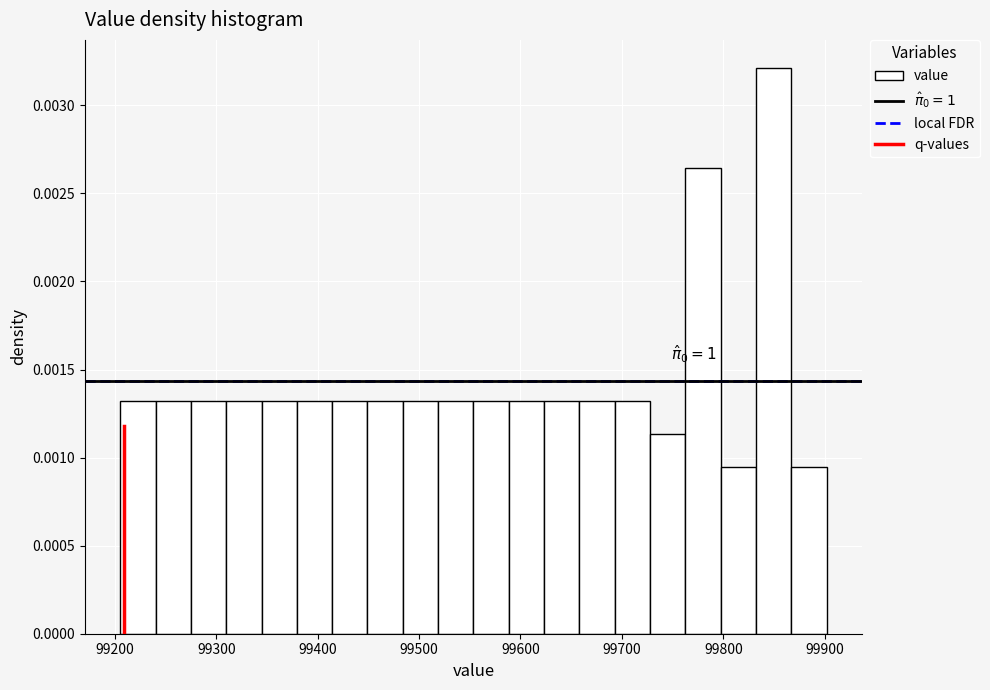

Read against the x-axis, roughly where is the centre of the tallest bar?

99850